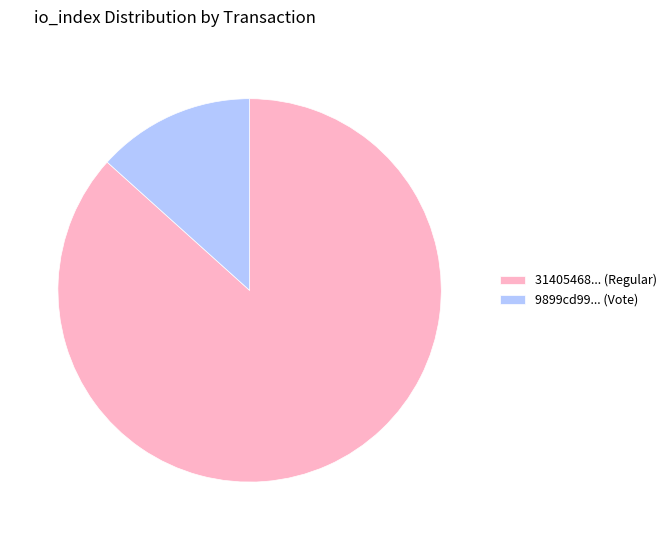

How many slices are in this pie chart?

2